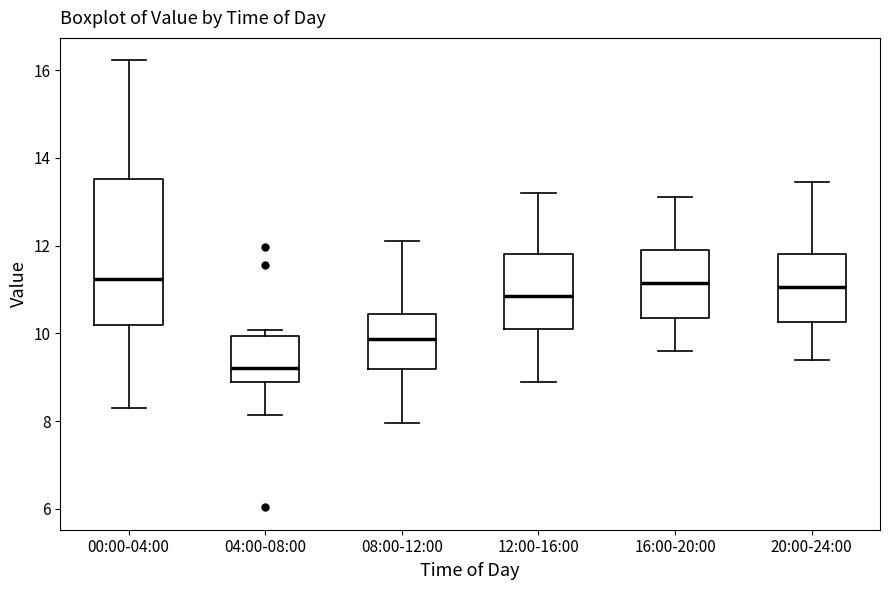

Which box is the tallest, from its lower edge to its upper edge?

00:00-04:00